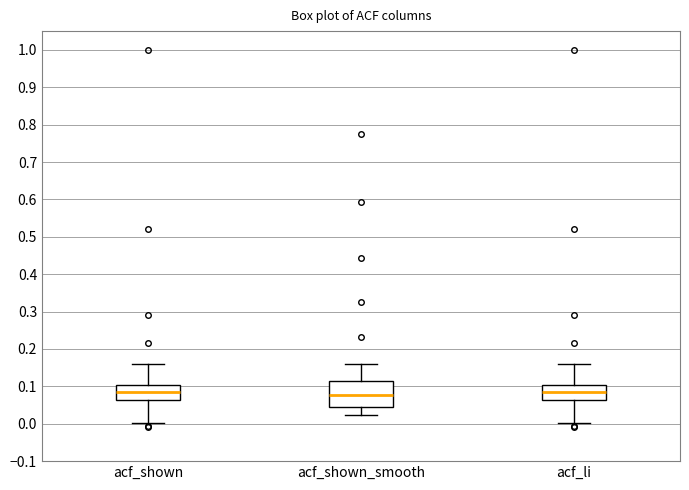

Reading left to right, read every box against the y-axis: the position of its median line, the range the box covers, and the ends of its whiskers. The values are not printed on the chart, so give them approximately, as read against the axis.

acf_shown: median 0.09, box 0.06 to 0.10, whiskers 0.00 to 0.16
acf_shown_smooth: median 0.08, box 0.04 to 0.11, whiskers 0.02 to 0.16
acf_li: median 0.09, box 0.06 to 0.10, whiskers 0.00 to 0.16